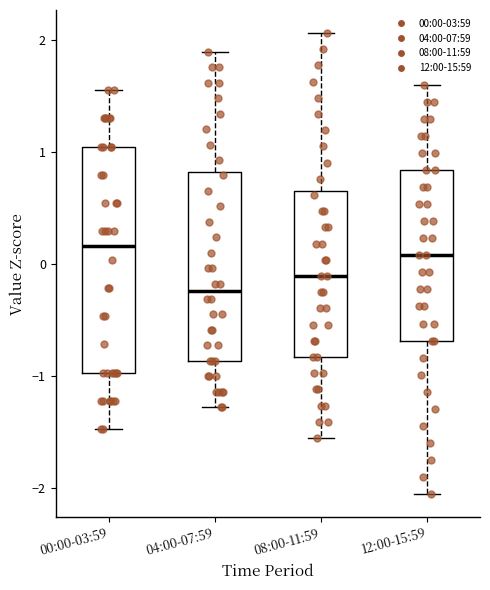

Which box's median line is the lowest?

04:00-07:59